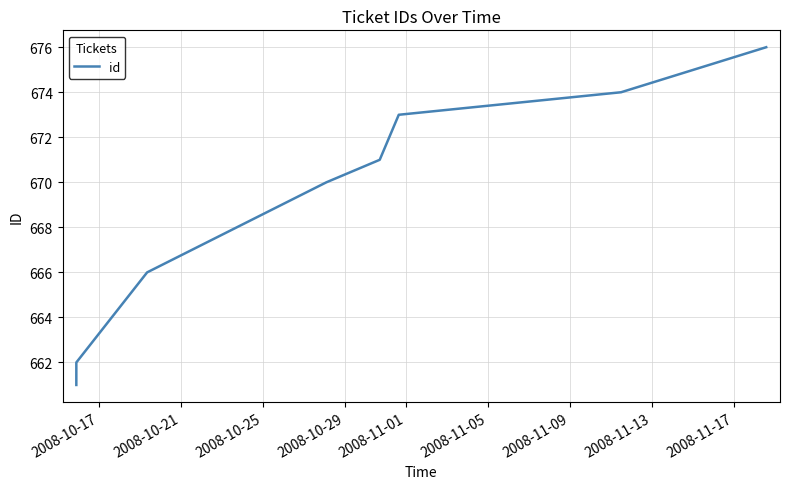

How many lines are shown in the chart?

1